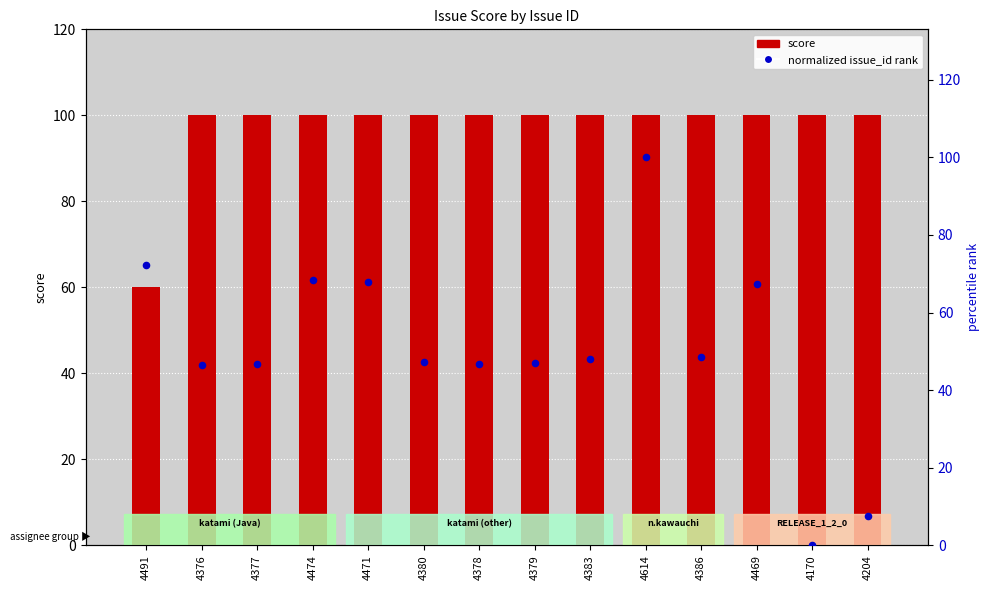

Is the value of score at 4378 greater than the value of normalized issue_id rank at 4386?

Yes